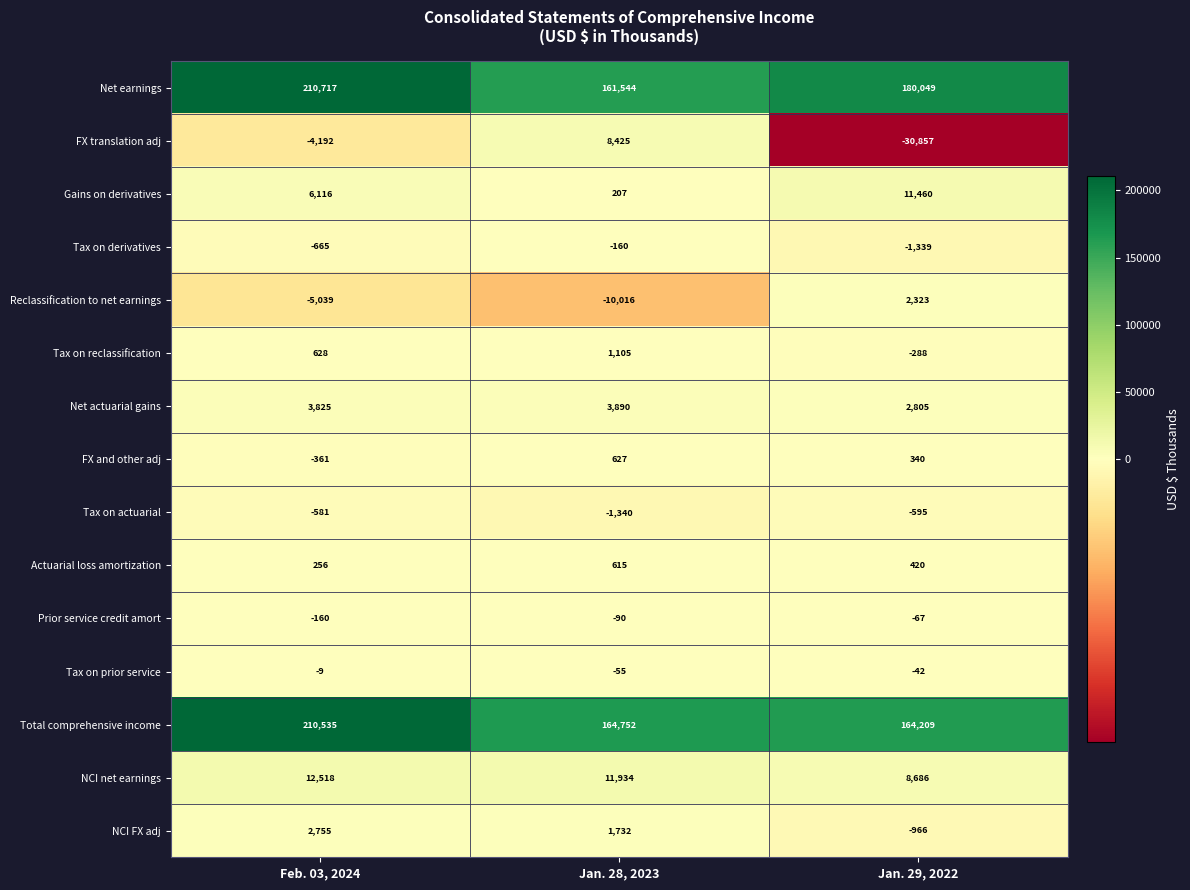

At Jan. 28, 2023, list the series in order from smallest to largest.

Reclassification to net earnings, Tax on actuarial, Tax on derivatives, Prior service credit amort, Tax on prior service, Gains on derivatives, Actuarial loss amortization, FX and other adj, Tax on reclassification, NCI FX adj, Net actuarial gains, FX translation adj, NCI net earnings, Net earnings, Total comprehensive income